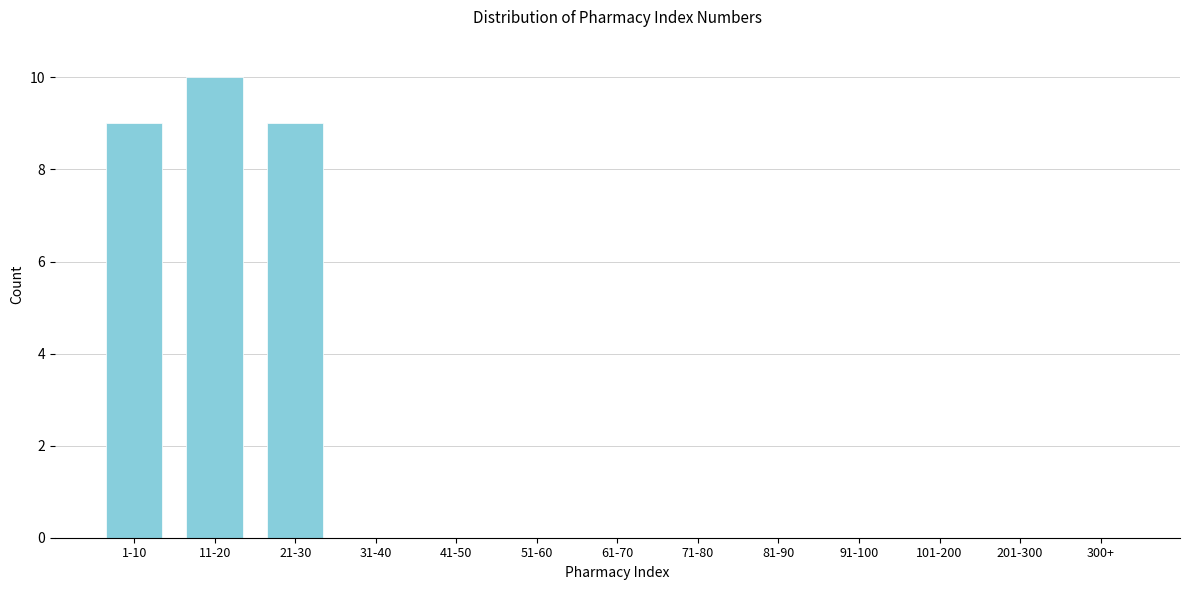

Reading right to left, list all the values displayed in this chart.

300+=0	201-300=0	101-200=0	91-100=0	81-90=0	71-80=0	61-70=0	51-60=0	41-50=0	31-40=0	21-30=9	11-20=10	1-10=9